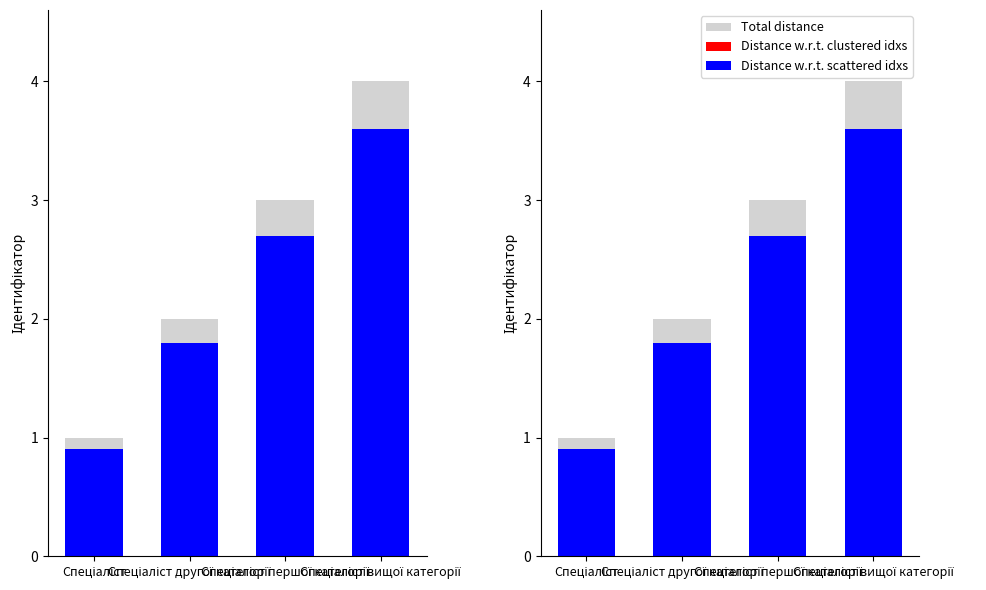

Where does the Total distance series first go above 3?

Спеціаліст вищої категорії